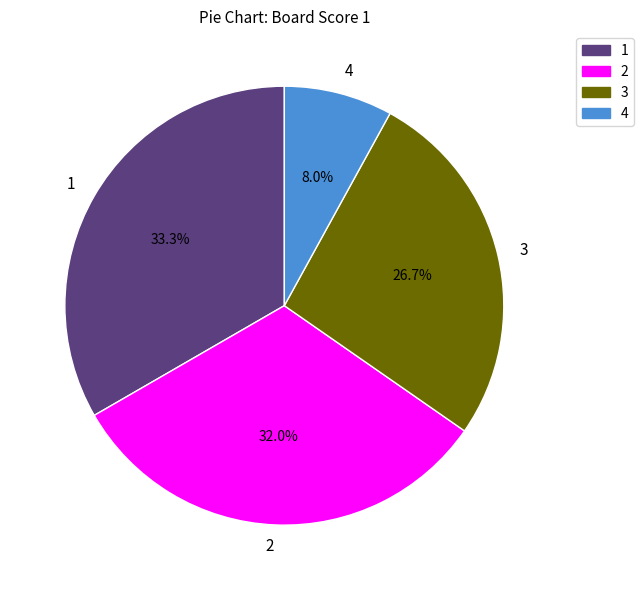

To the nearest percent, what is the difference between the largest and smallest slice percentages?

25%